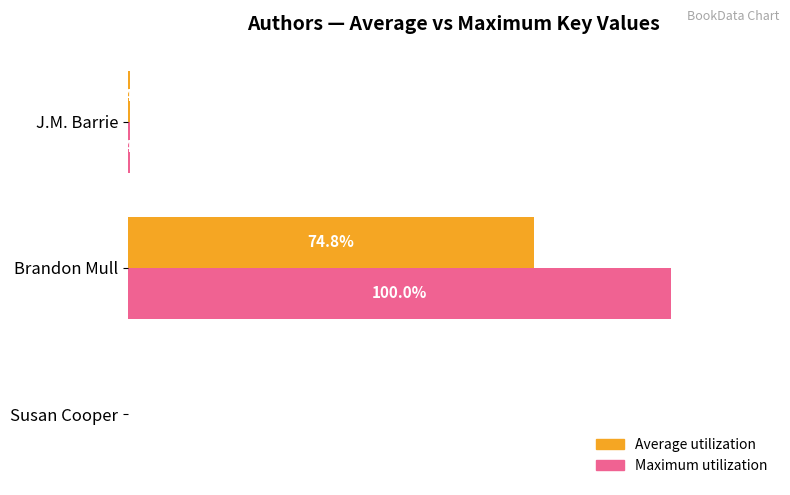

Between Susan Cooper and Brandon Mull, which series saw the biggest shift?

Maximum utilization